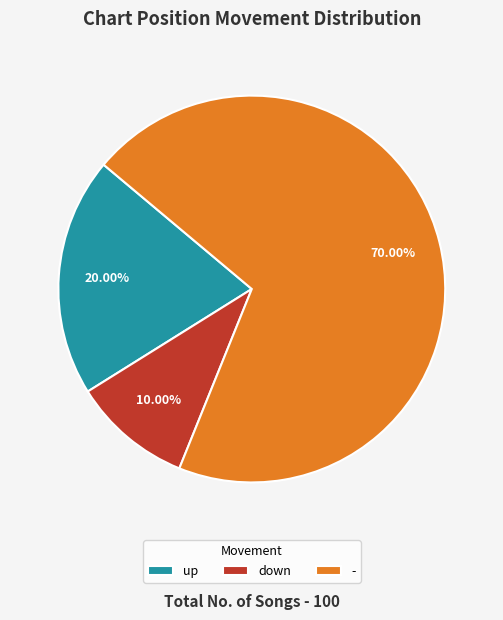

What portion of the pie excludes down?

90.0%